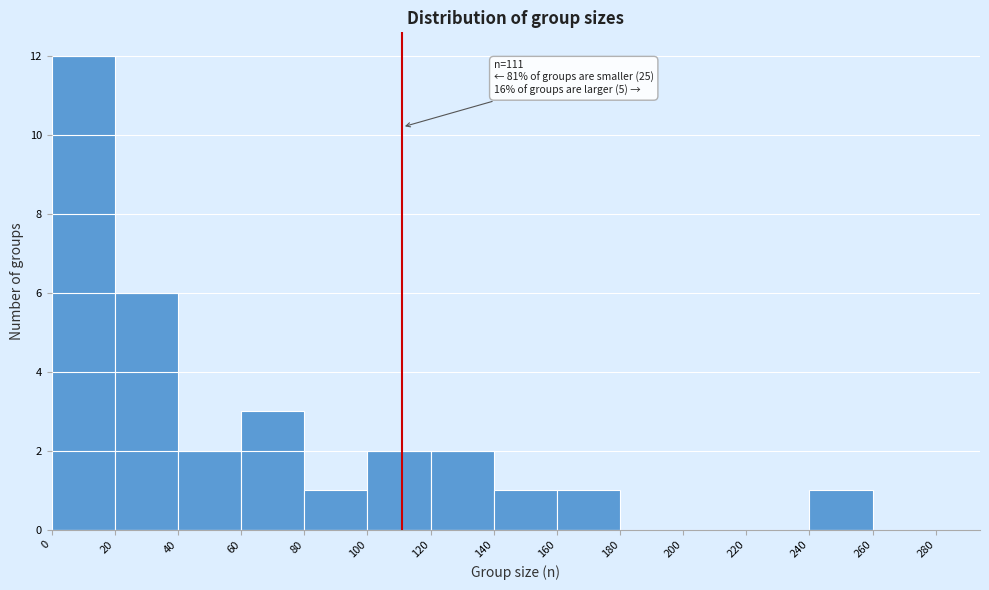

Which range on the x-axis has the tallest bar?

0 to 20